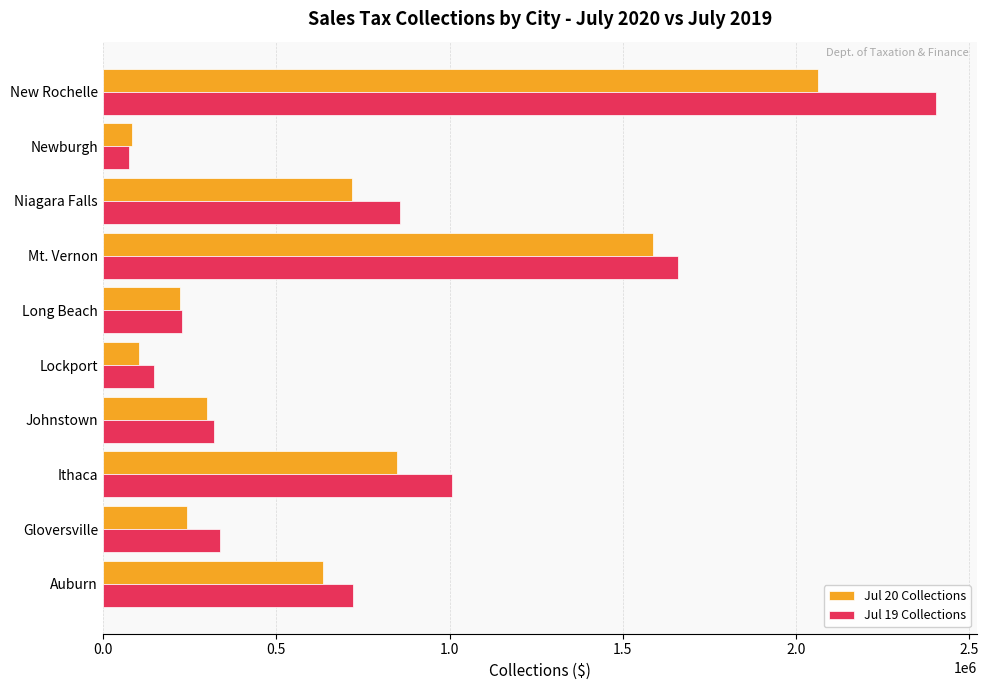

At which label is Jul 20 Collections closest to 1074268?

Ithaca